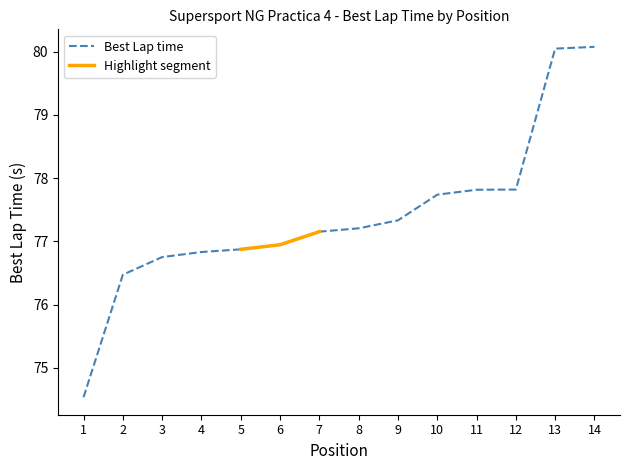

True or false: there are more than 2 points higher than both neighbors.

False